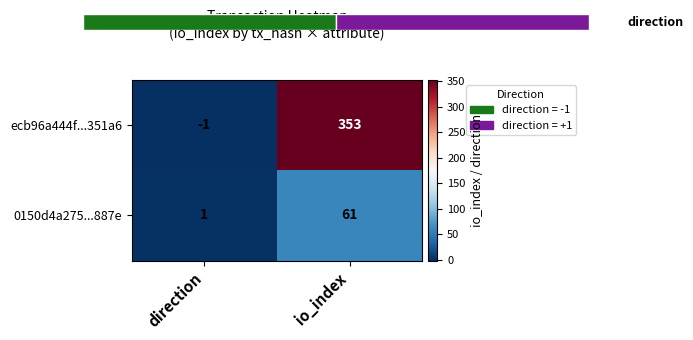

How many values in ecb96a444f...351a6 are above zero?

1